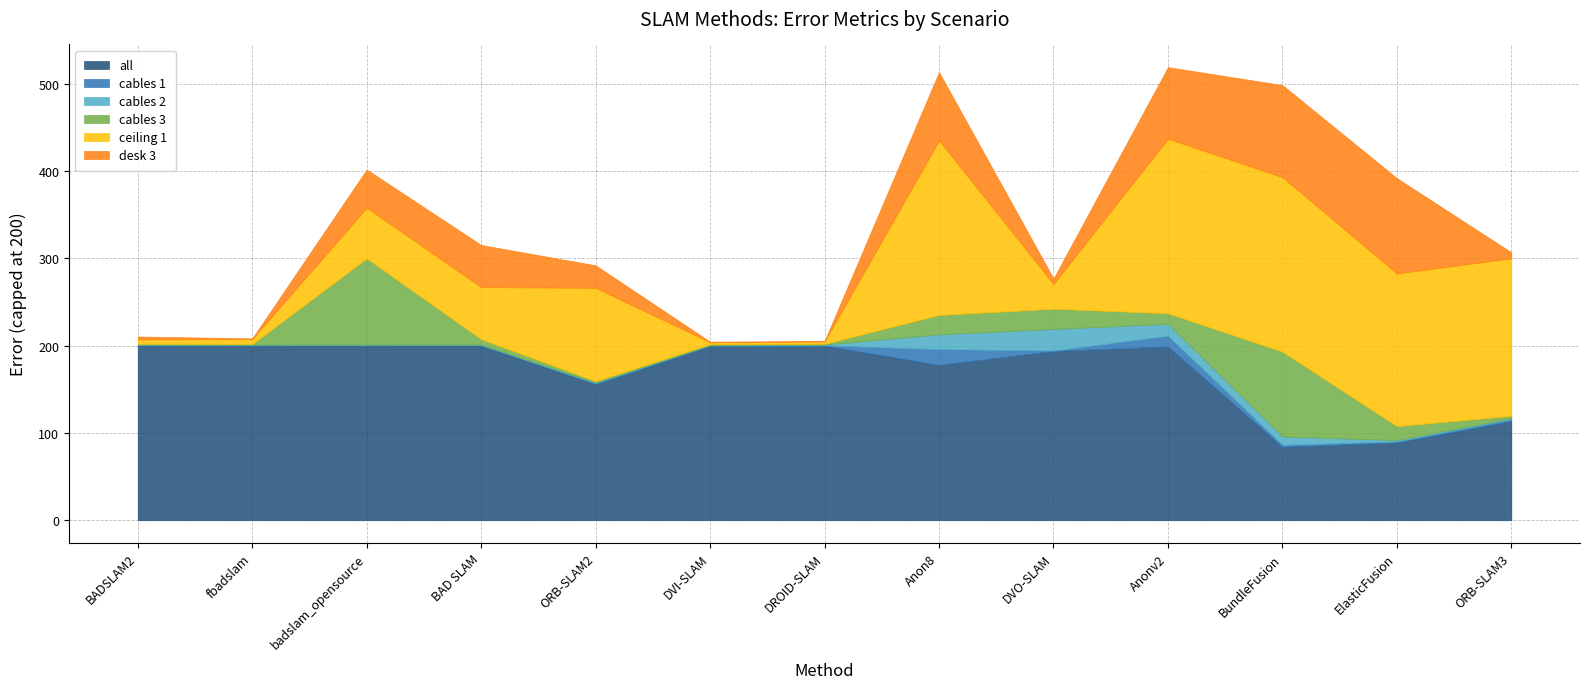

What is the sum of all cables 3 values?

282.8